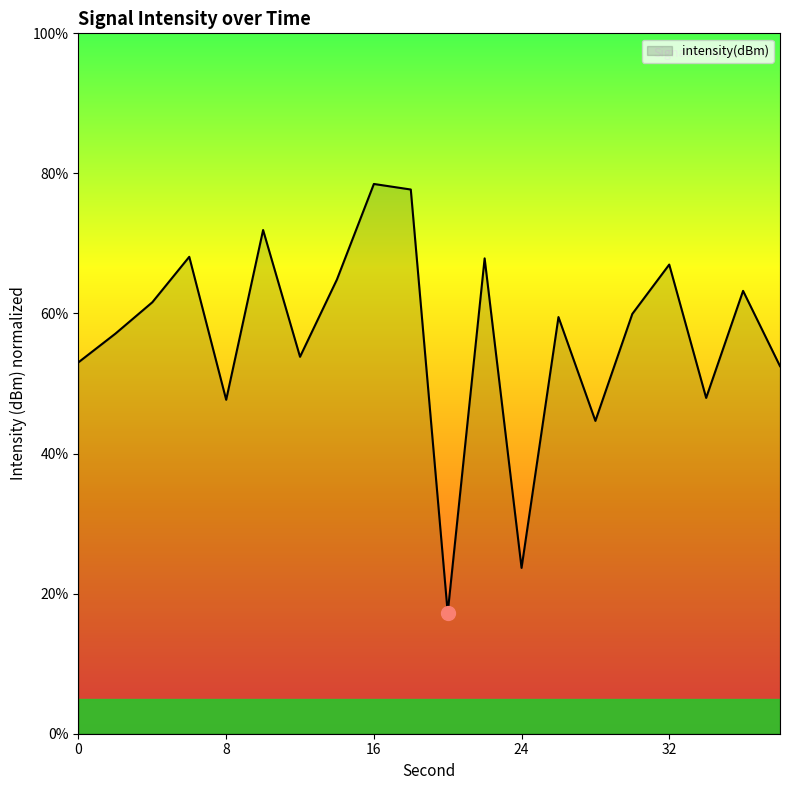

What is the difference between the maximum and minimum values?

61.2